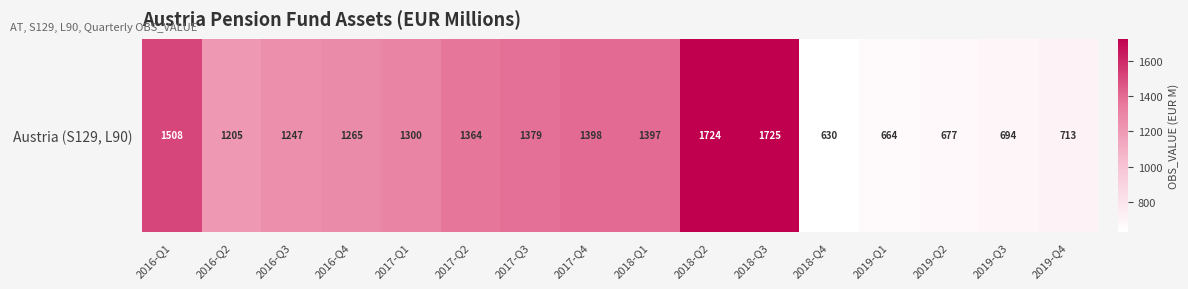

What is the difference between the values at 2019-Q2 and 2019-Q3?

17